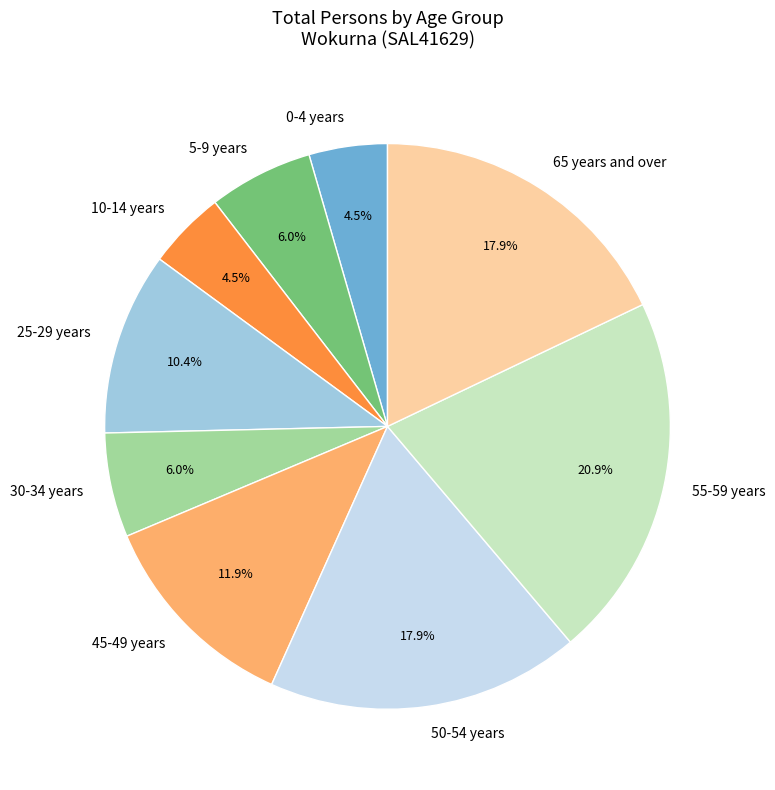

True or false: 30-34 years accounts for 11% of the total.

False